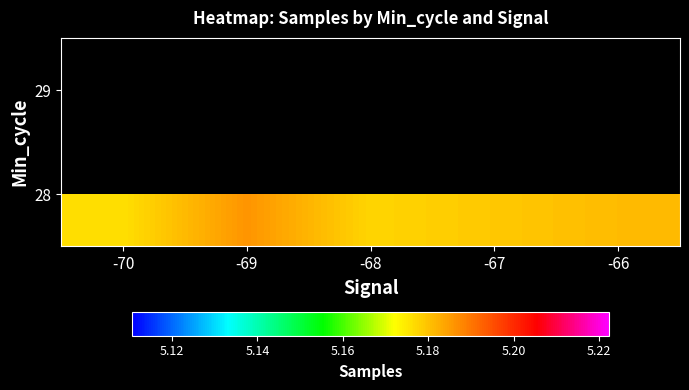

Which series has the largest total across all categories?

28